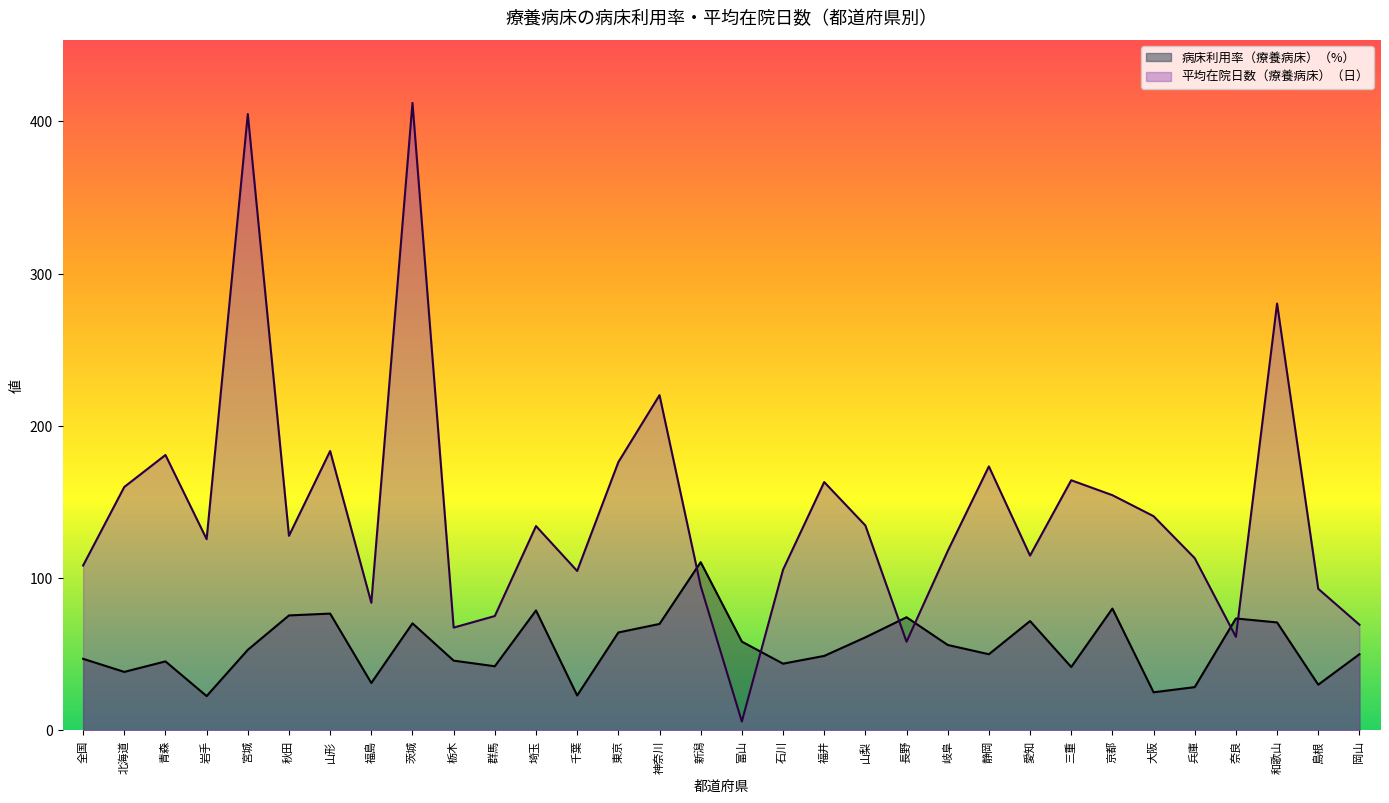

Which series has the largest total across all categories?

平均在院日数（療養病床）（日）